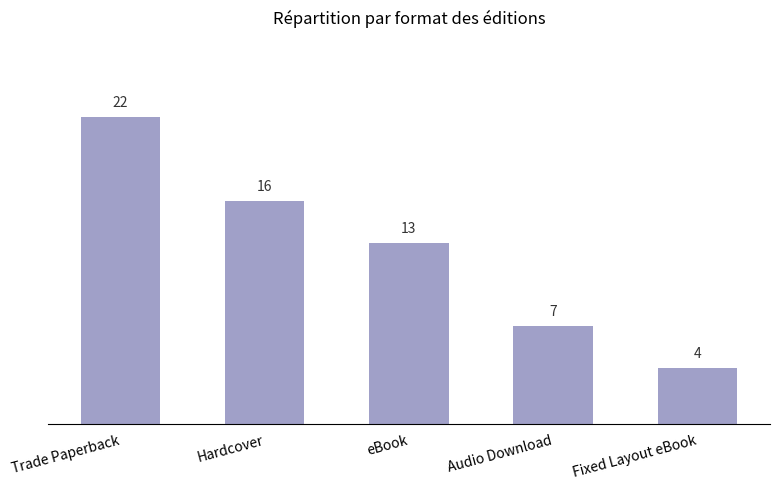

What is the change in value from Trade Paperback to Audio Download?

-15